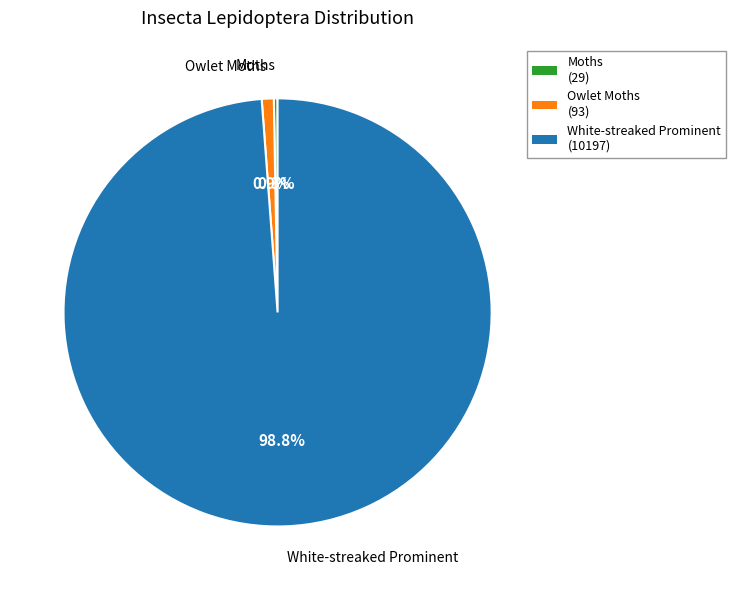

Is it true that Owlet Moths is 11% of the pie?

False